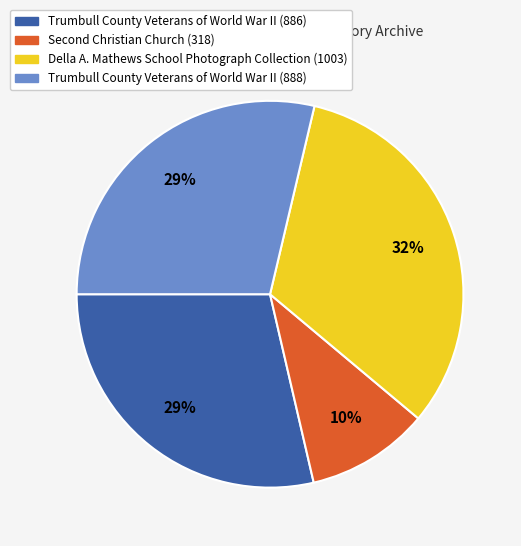

To the nearest percent, what portion does Trumbull County Veterans of World War II (888) represent?

29%